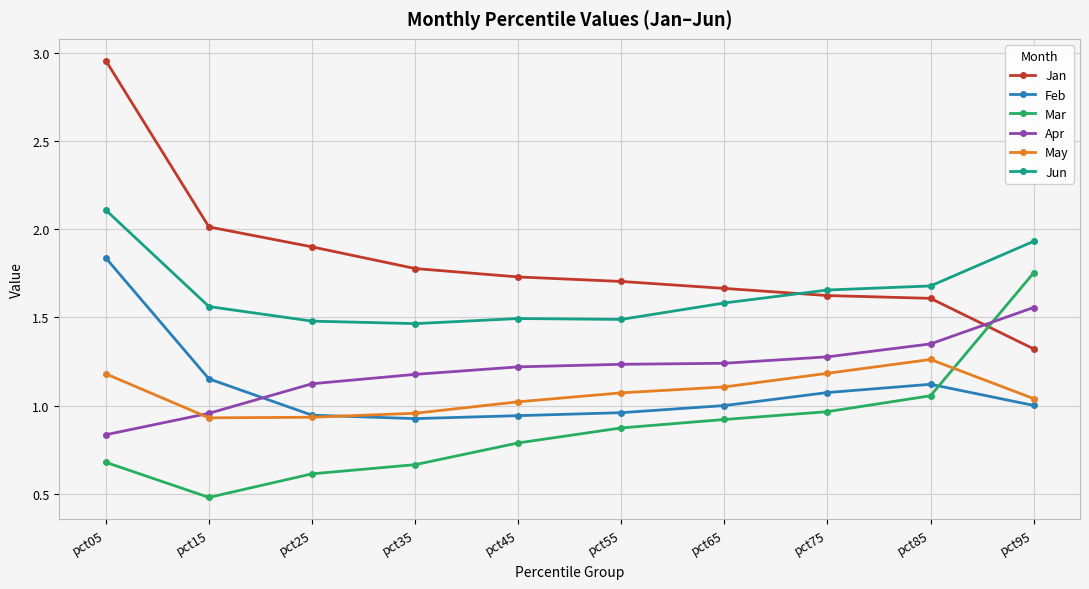

Count the Jun values in the range 1 to 2.

9